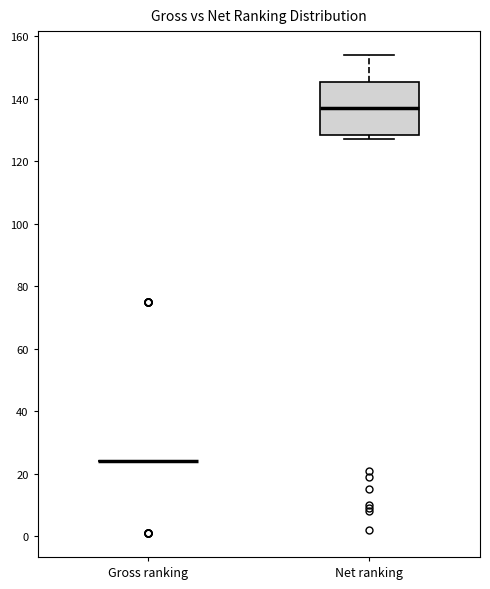

Reading left to right, transcribe this box plot: for each box, give where its median line is, the range the box spans, and where its two whiskers end, as read against the y-axis. The values are not printed on the chart, so give them approximately, as read against the axis.

Gross ranking: box collapsed to a line at 24, whiskers 24 to 24
Net ranking: median 138, box 128 to 146, whiskers 128 (just below the box's lower edge) to 154